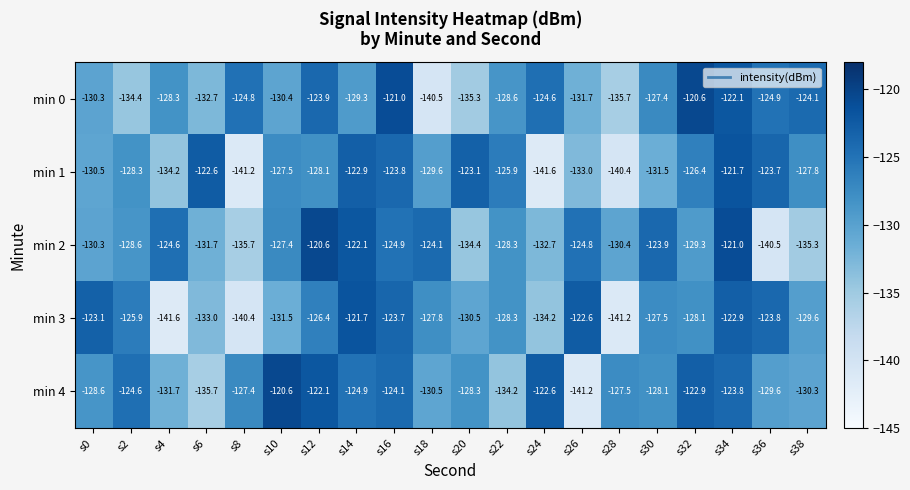

At s20, list the series in order from largest to smallest.

min 1, min 4, min 3, min 2, min 0